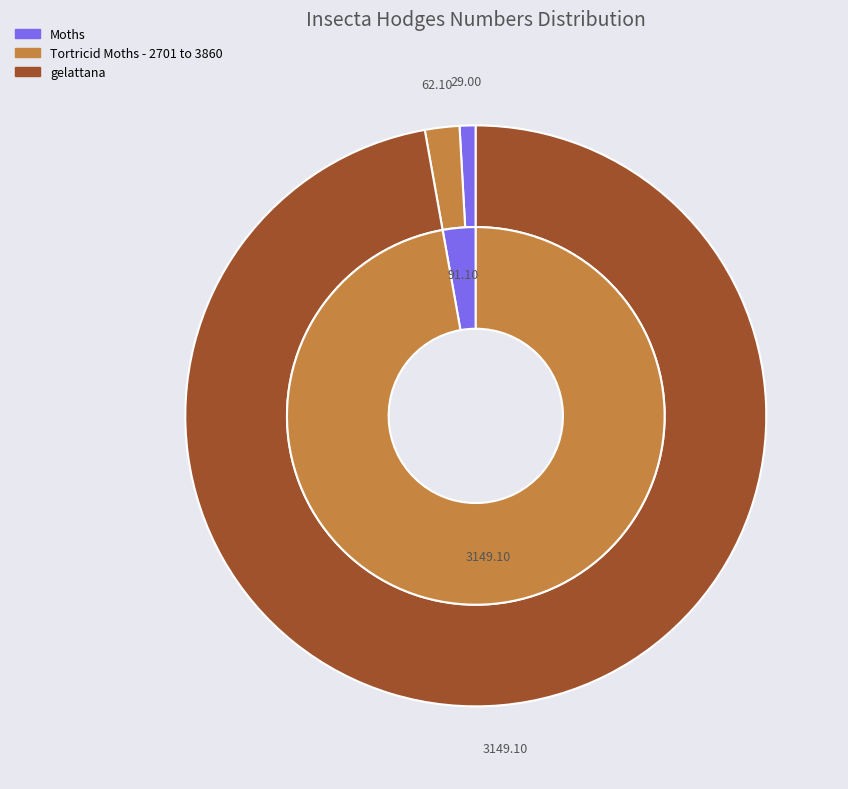

The Insects slice represents 1% of the pie. True or false?

False